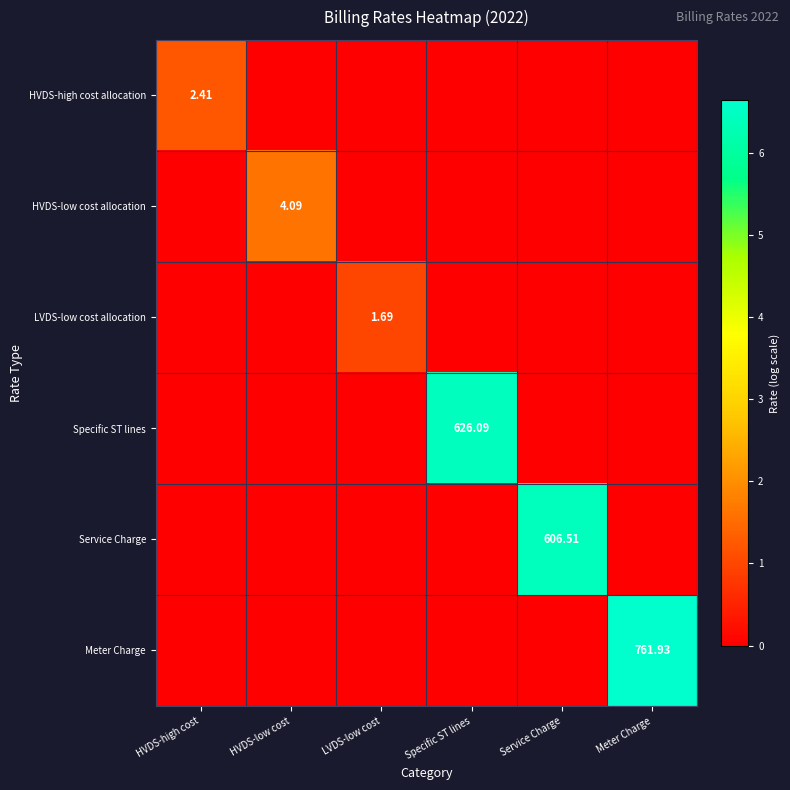

How many data points does each series have?

6